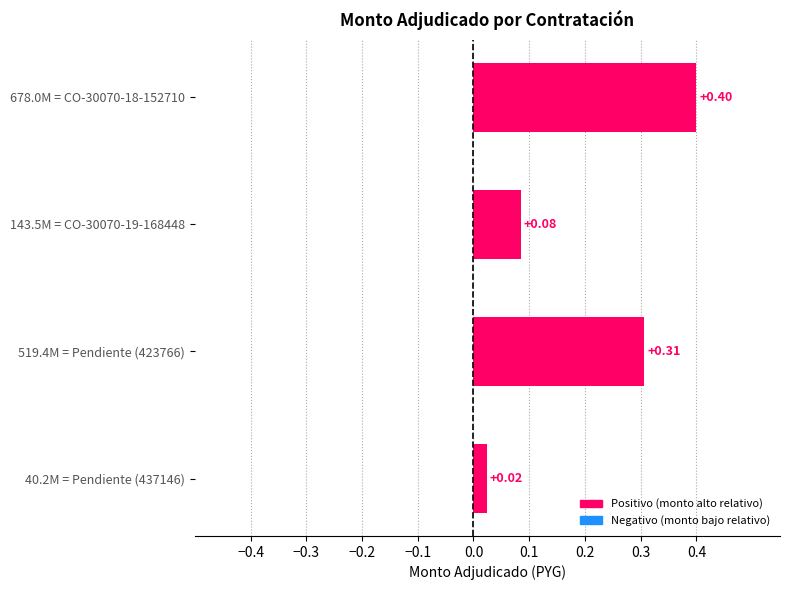

Rank the categories by value from lowest to highest.

40.2M = Pendiente (437146), 143.5M = CO-30070-19-168448, 519.4M = Pendiente (423766), 678.0M = CO-30070-18-152710